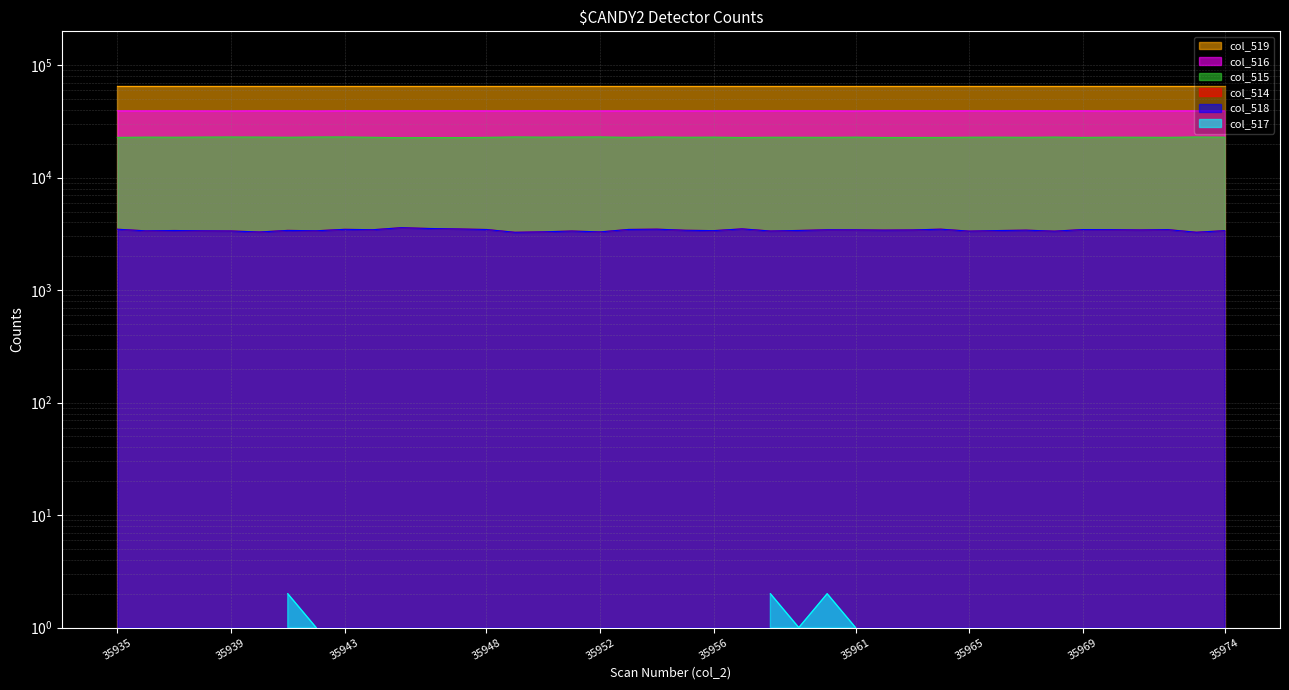

What is the difference between the maximum and second lowest values in the col_515 series?

298